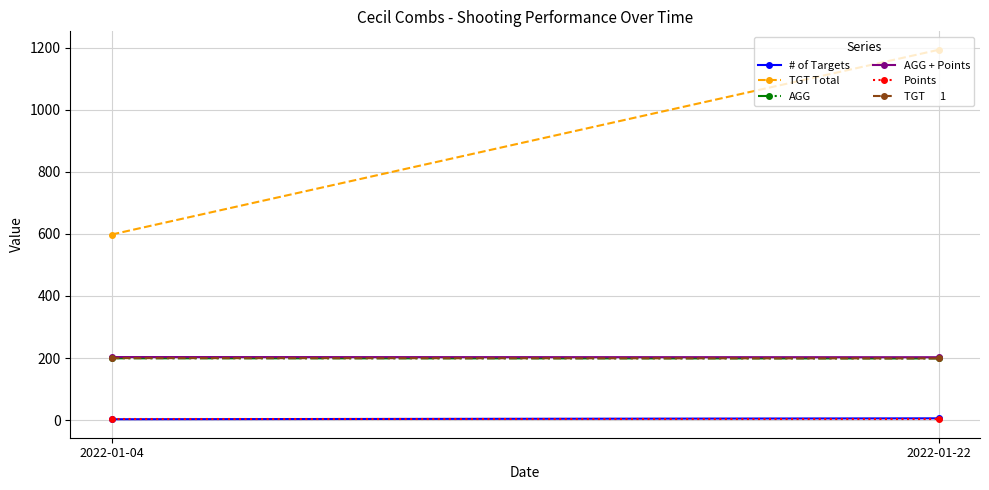

At which category is the sum across all series the highest?

2022-01-22